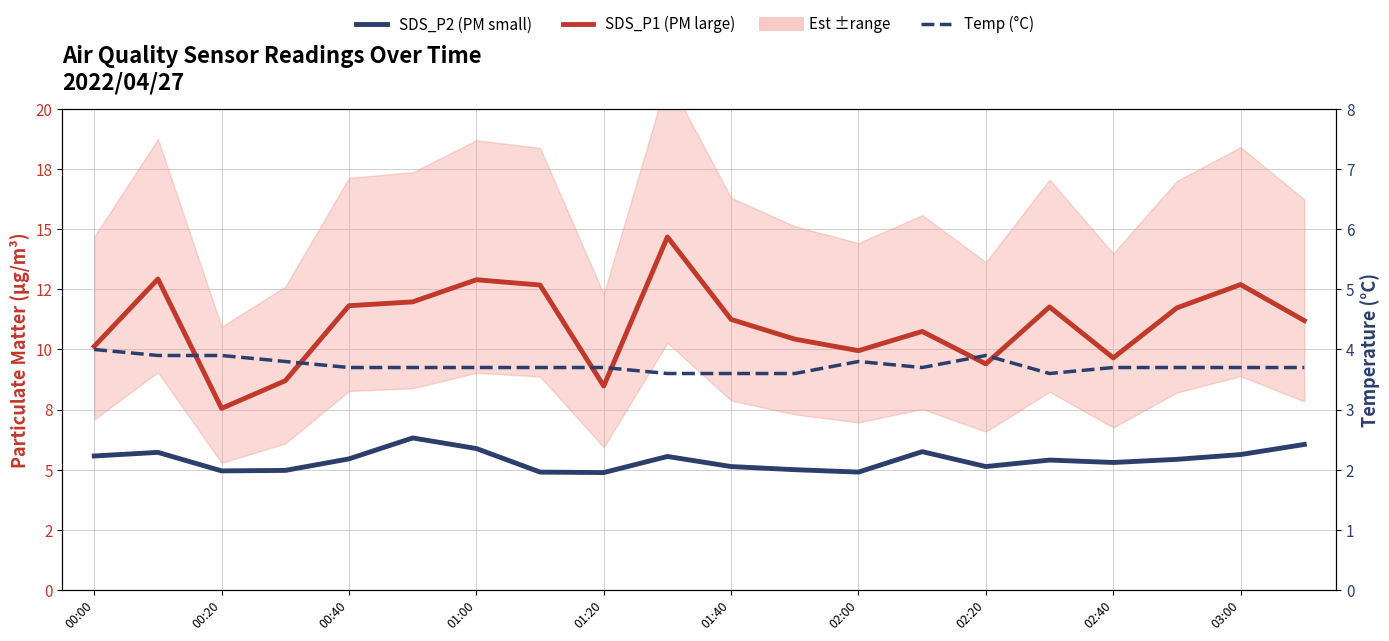

Is the value of Temp (°C) at 00:20 greater than the value of SDS_P2 (PM small) at 01:20?

No